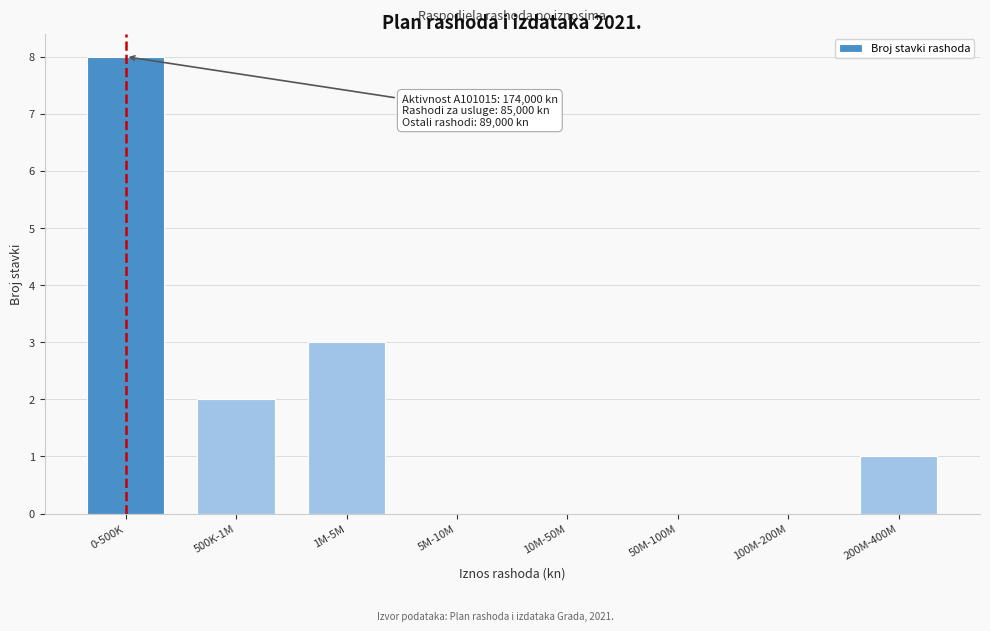

Reading right to left, list all the values displayed in this chart.

200M-400M=1	100M-200M=0	50M-100M=0	10M-50M=0	5M-10M=0	1M-5M=3	500K-1M=2	0-500K=8